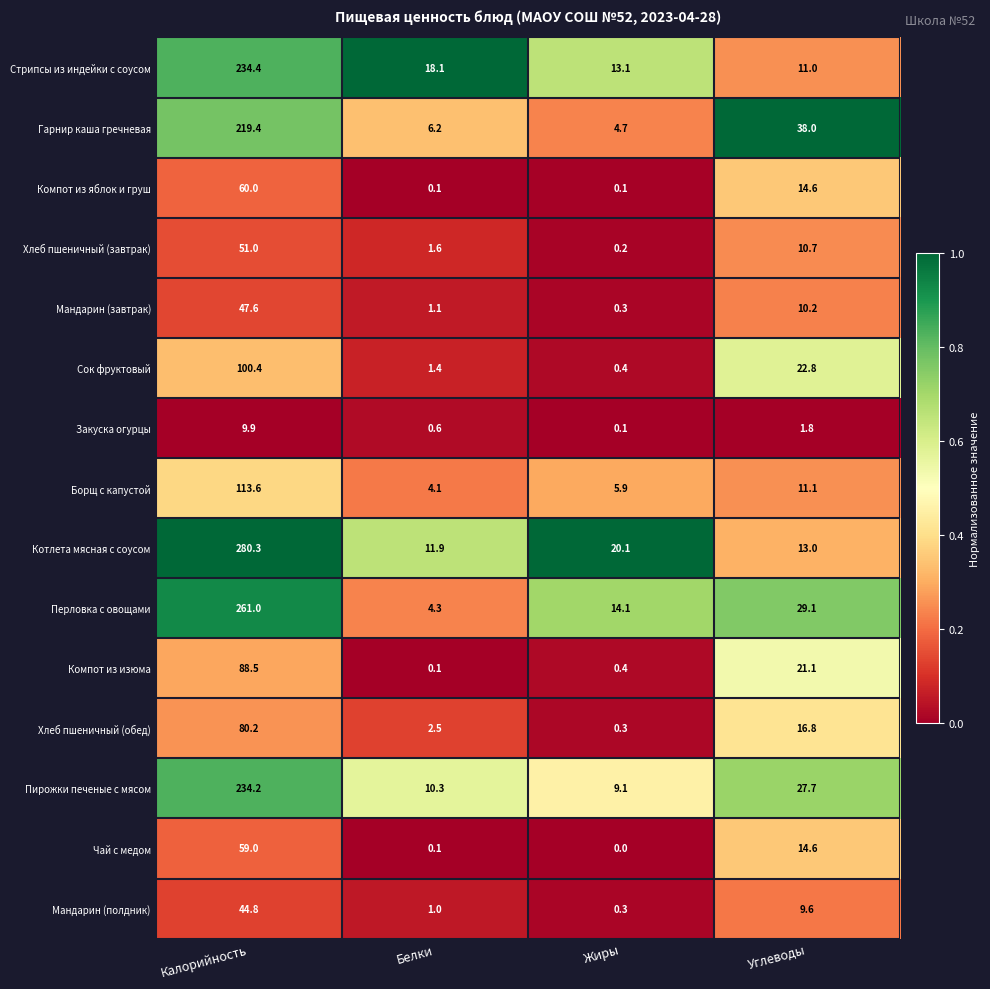

Between Калорийность and Жиры, which series saw the biggest shift?

Котлета мясная с соусом